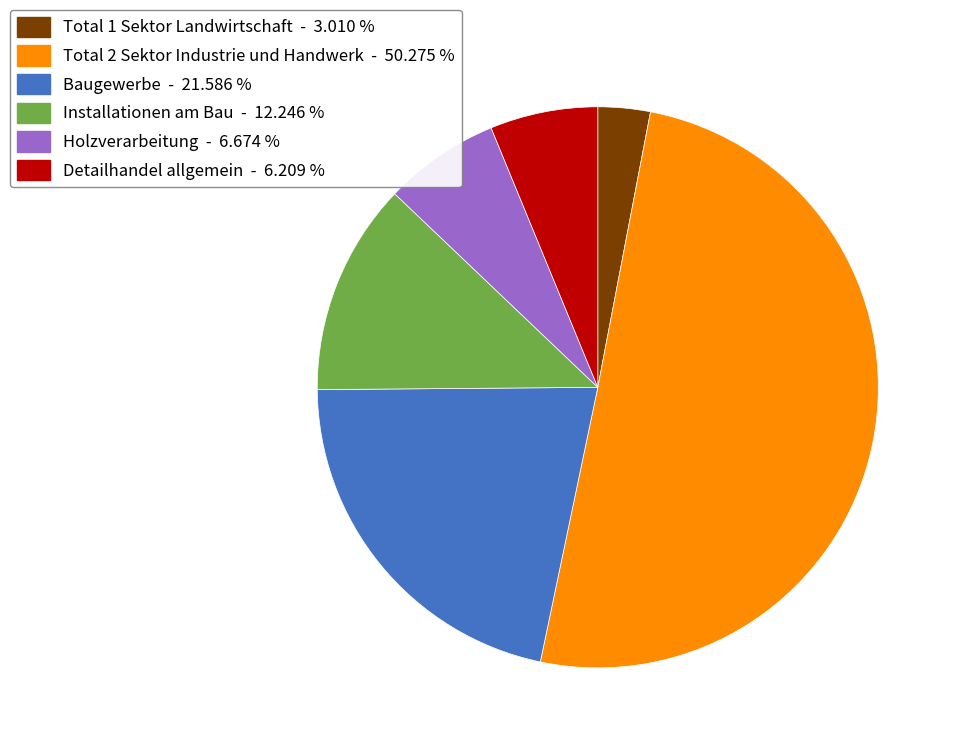

Which category has the biggest portion of the pie?

Total 2 Sektor Industrie und Handwerk